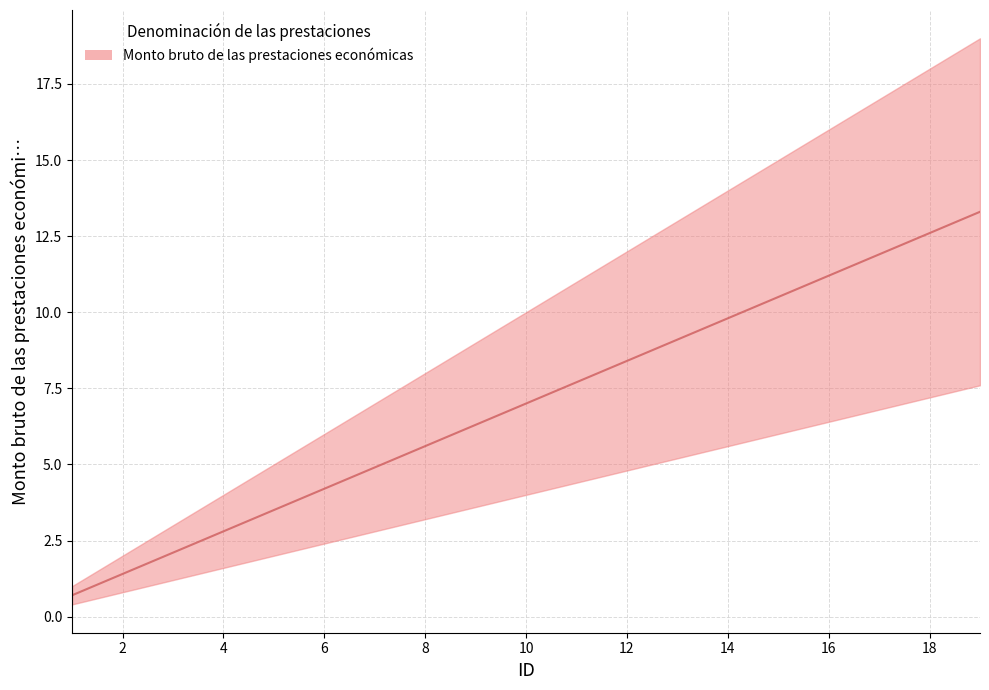

Does the chart display data point markers on the line(s)?

No